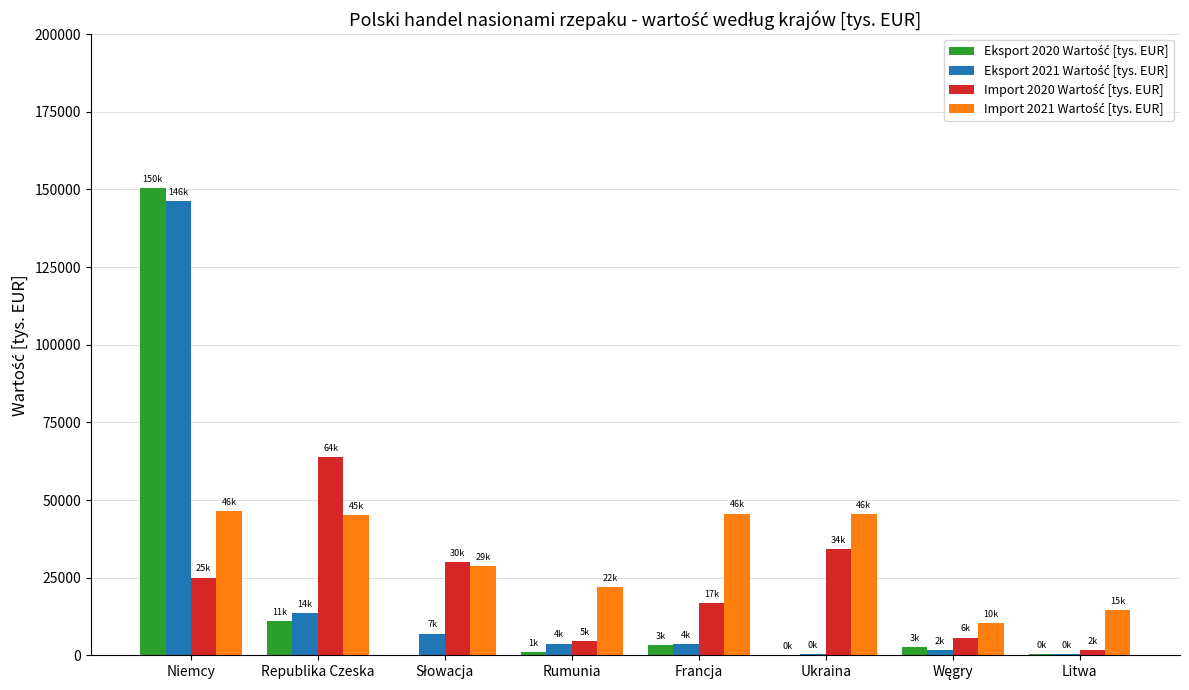

How many categories are shown in the chart?

8